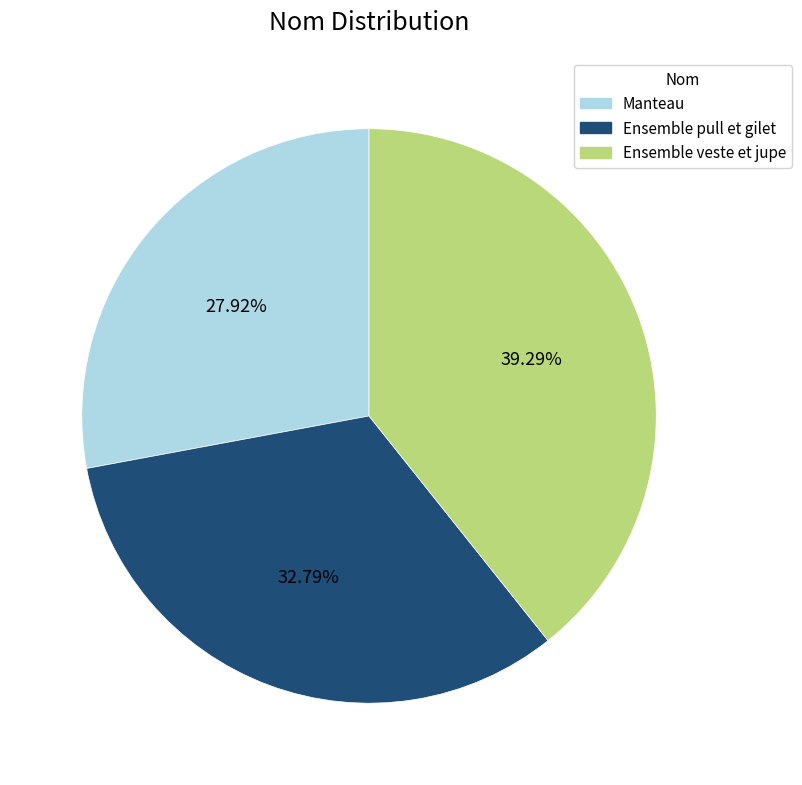

Approximately how many times larger is the value at Ensemble veste et jupe compared to Manteau?

1.4